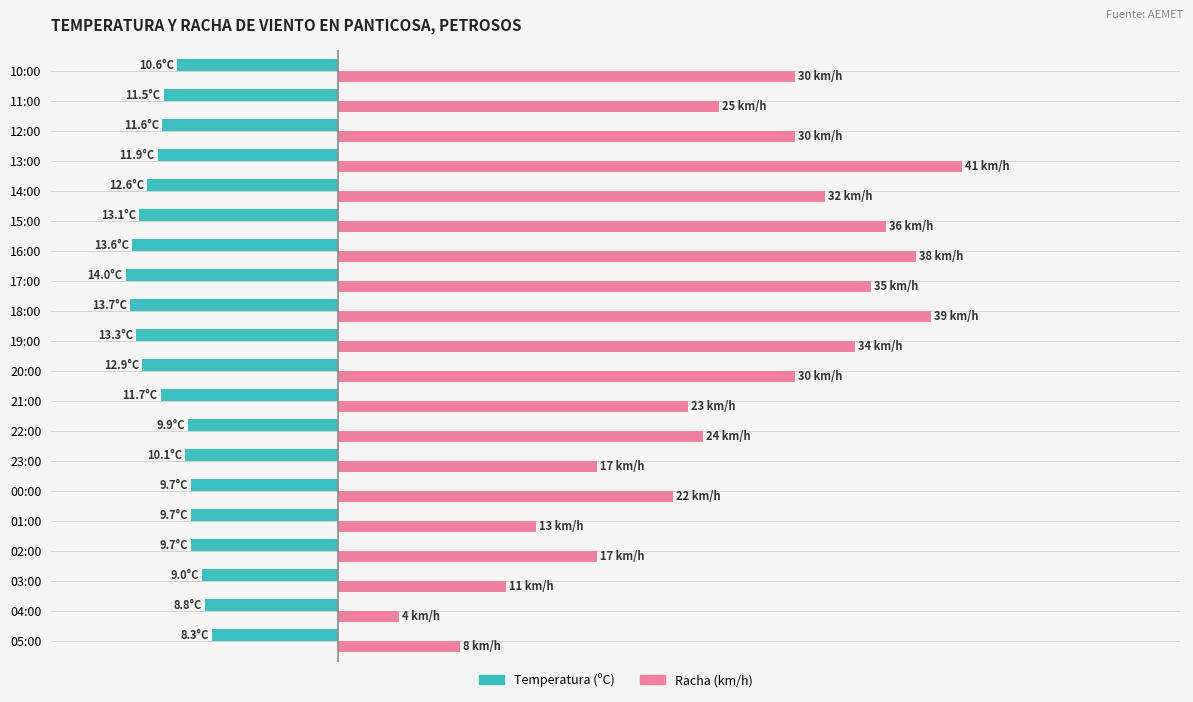

What are all the series names shown in the legend?

Temperatura (ºC), Racha (km/h)